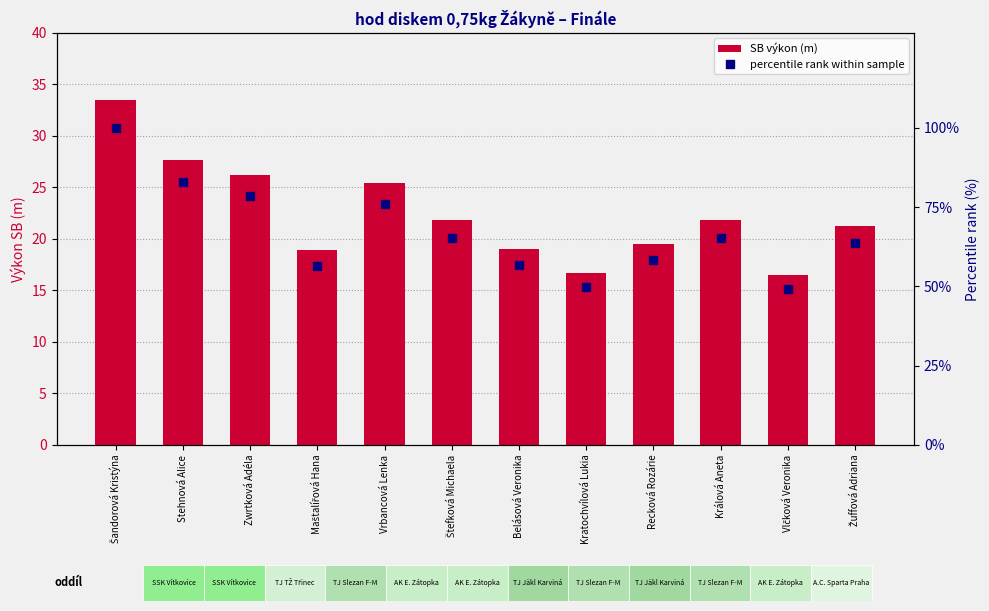

The SB výkon (m) series shows 41.1 at Vrbancová Lenka. True or false?

False